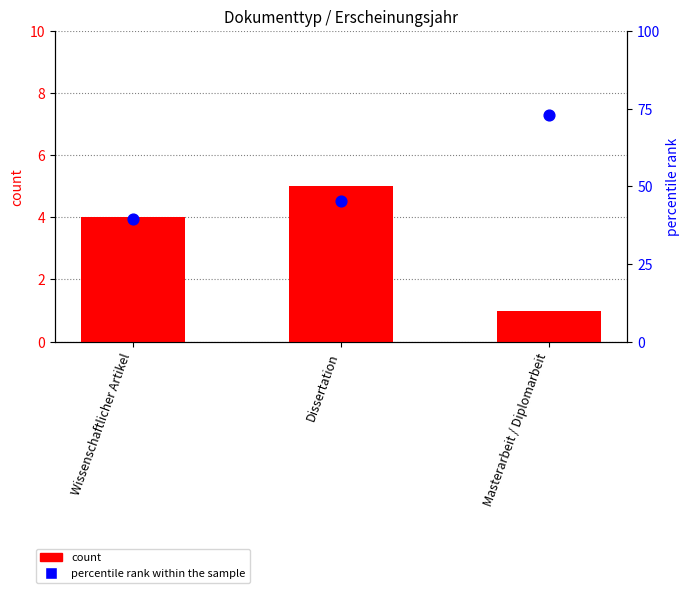

Which series reaches the maximum Y coordinate?

percentile rank within the sample